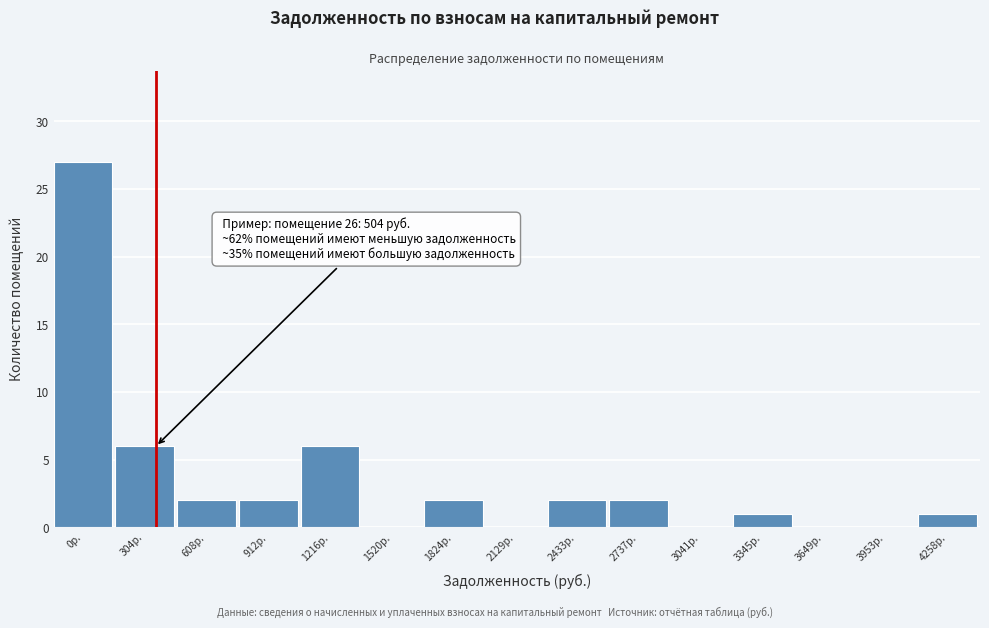

Reading right to left, transcribe all the data shown in this chart.

4258р.=1	3953р.=0	3649р.=0	3345р.=1	3041р.=0	2737р.=2	2433р.=2	2129р.=0	1824р.=2	1520р.=0	1216р.=6	912р.=2	608р.=2	304р.=6	0р.=27